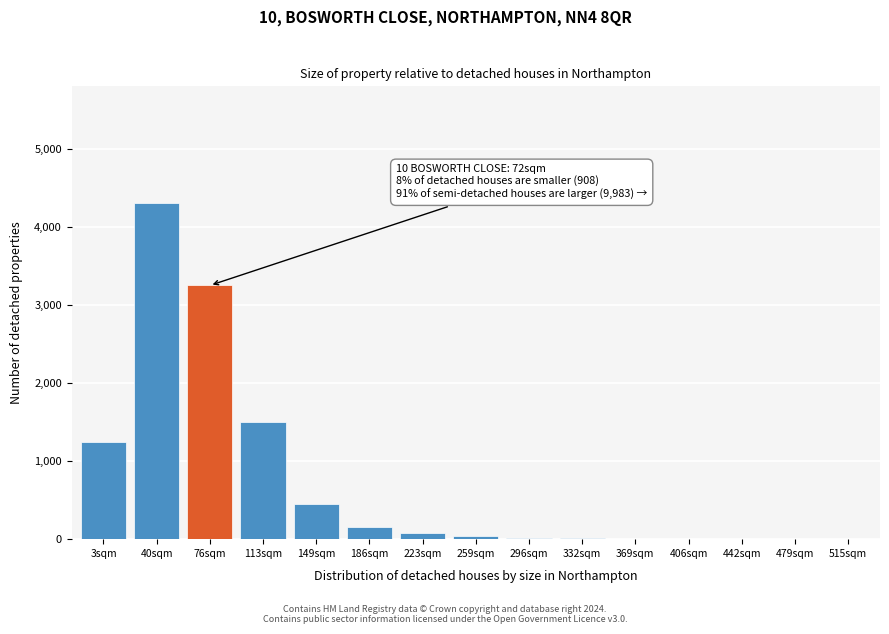

At which label is the value closest to 2151?

113sqm